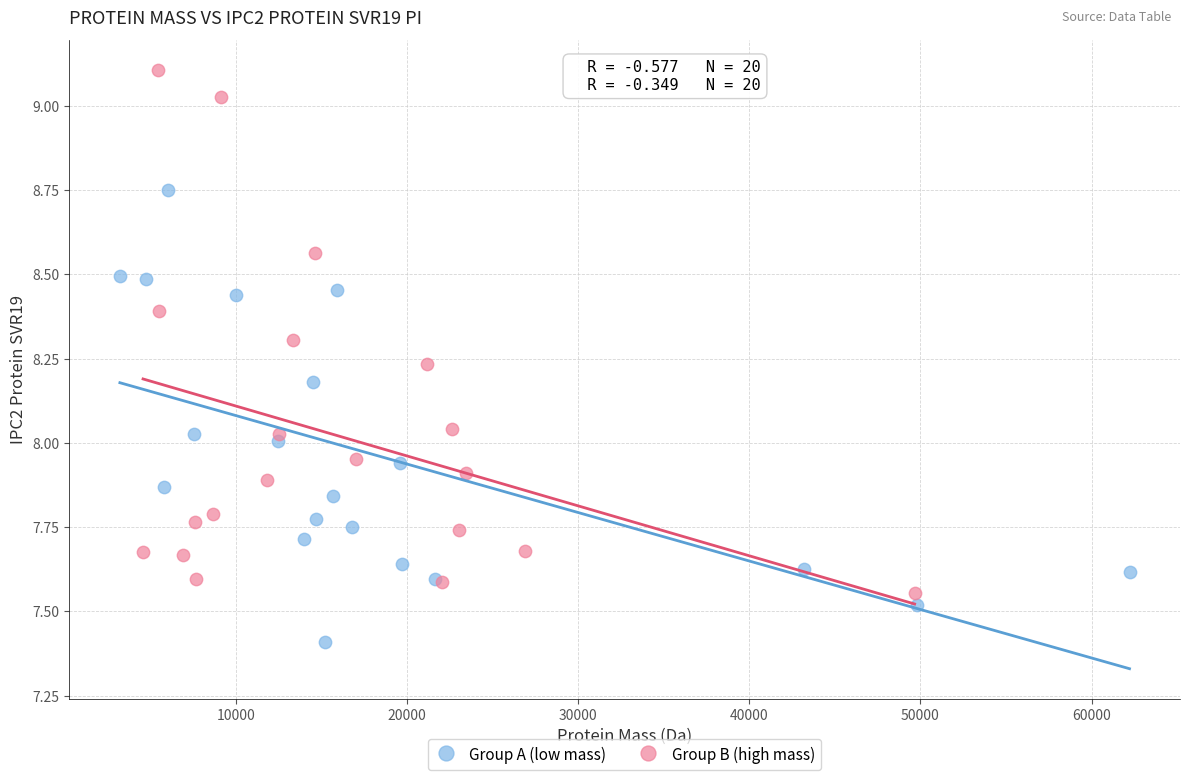

Which series contains the highest Y value?

Group B (high mass)